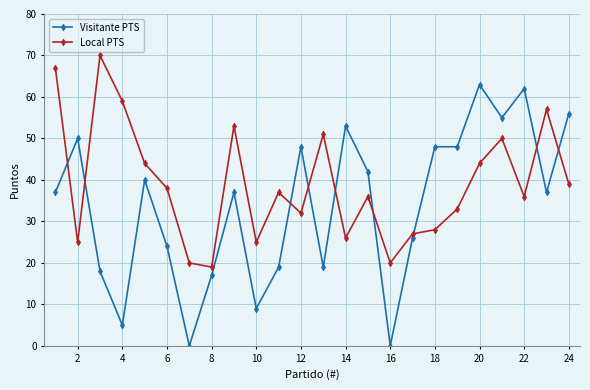

Reading left to right, list all the values displayed in this chart.

Visitante PTS: 37	50	18	5	40	24	0	17	37	9	19	48	19	53	42	0	26	48	48	63	55	62	37	56
Local PTS: 67	25	70	59	44	38	20	19	53	25	37	32	51	26	36	20	27	28	33	44	50	36	57	39